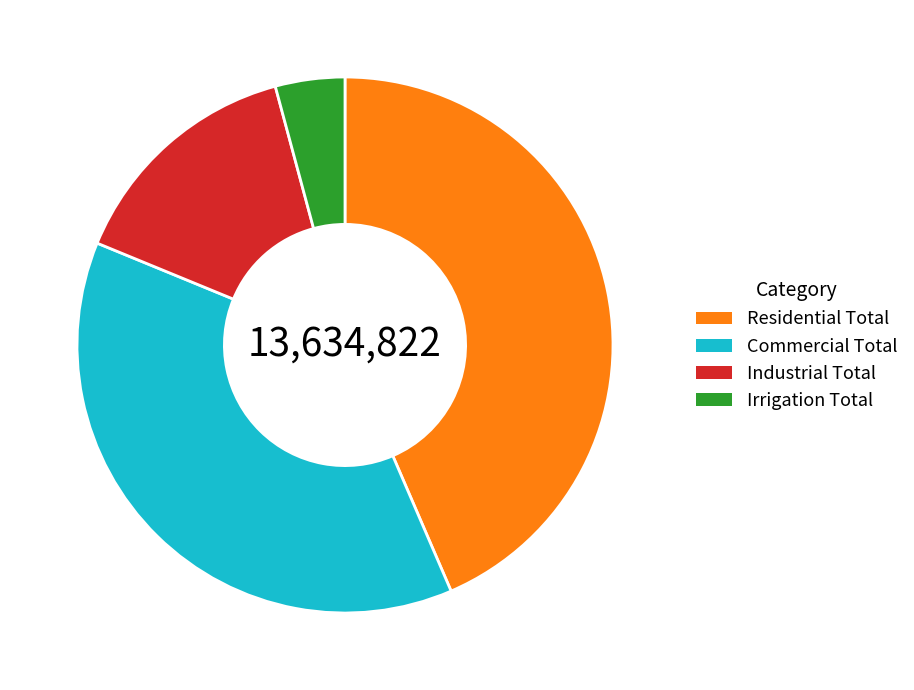

Combined, do Commercial Total and Residential Total account for over 50%?

Yes